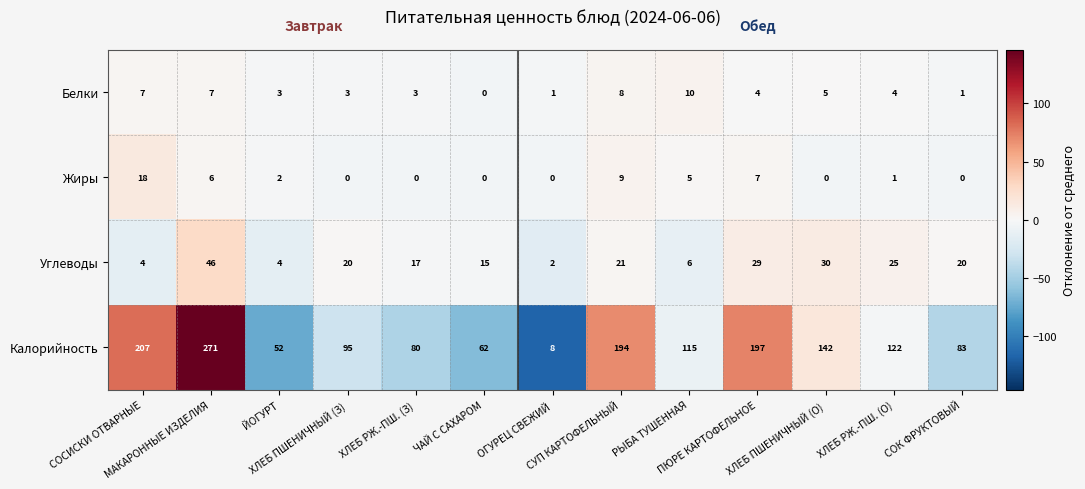

Which series has the widest spread of values?

Калорийность